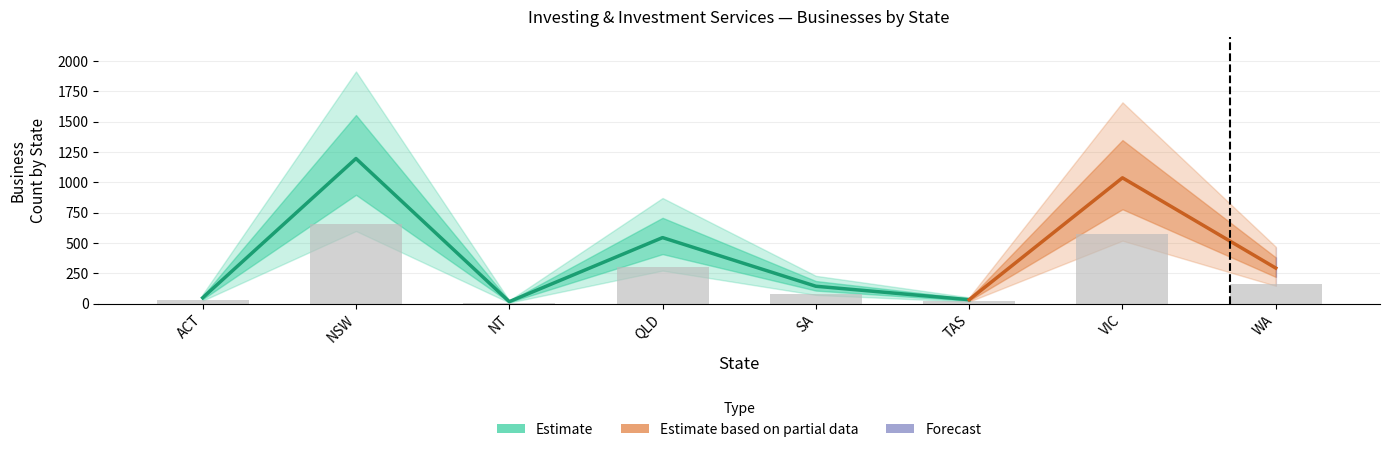

Reading left to right, what are all the values shown in this chart?

ACT=26.4	NSW=657.8	NT=8.8	QLD=299.2	SA=78.7	TAS=17.6	VIC=570.4	WA=161.2